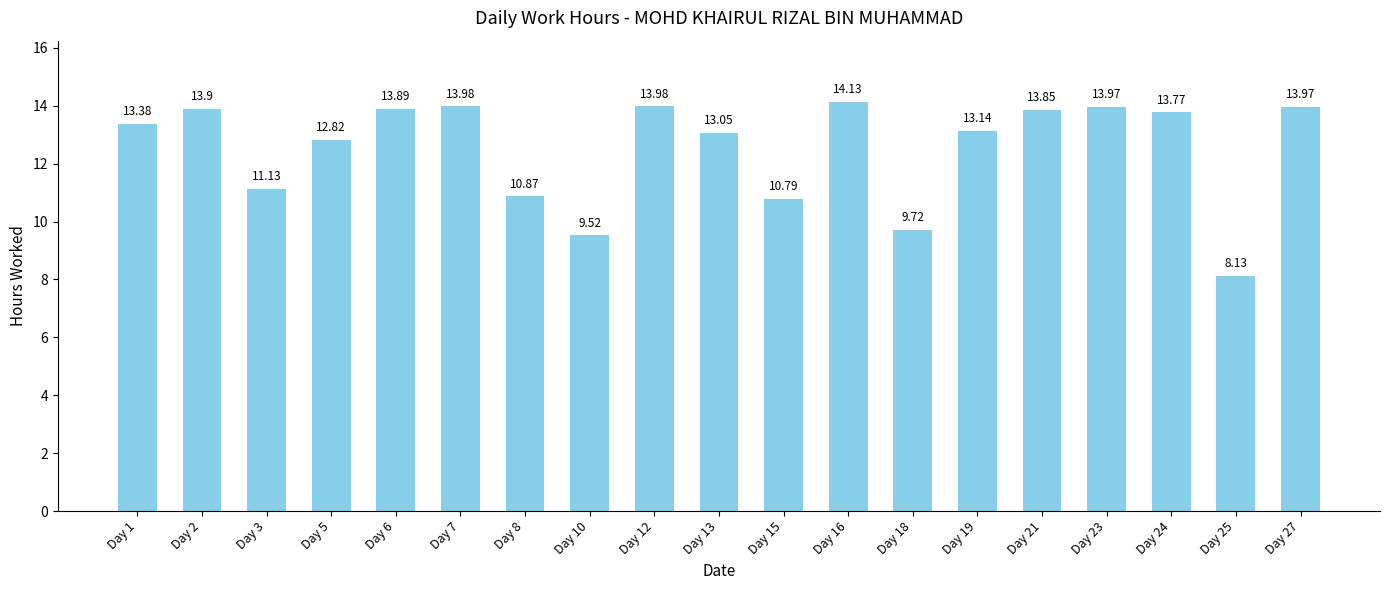

What is the difference between the values at Day 21 and Day 19?

0.7